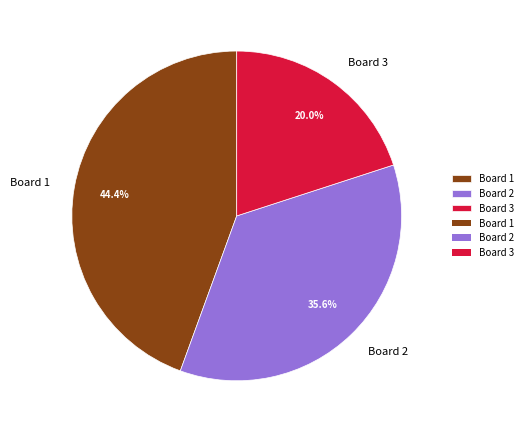

Is Board 1 the majority of the pie?

No